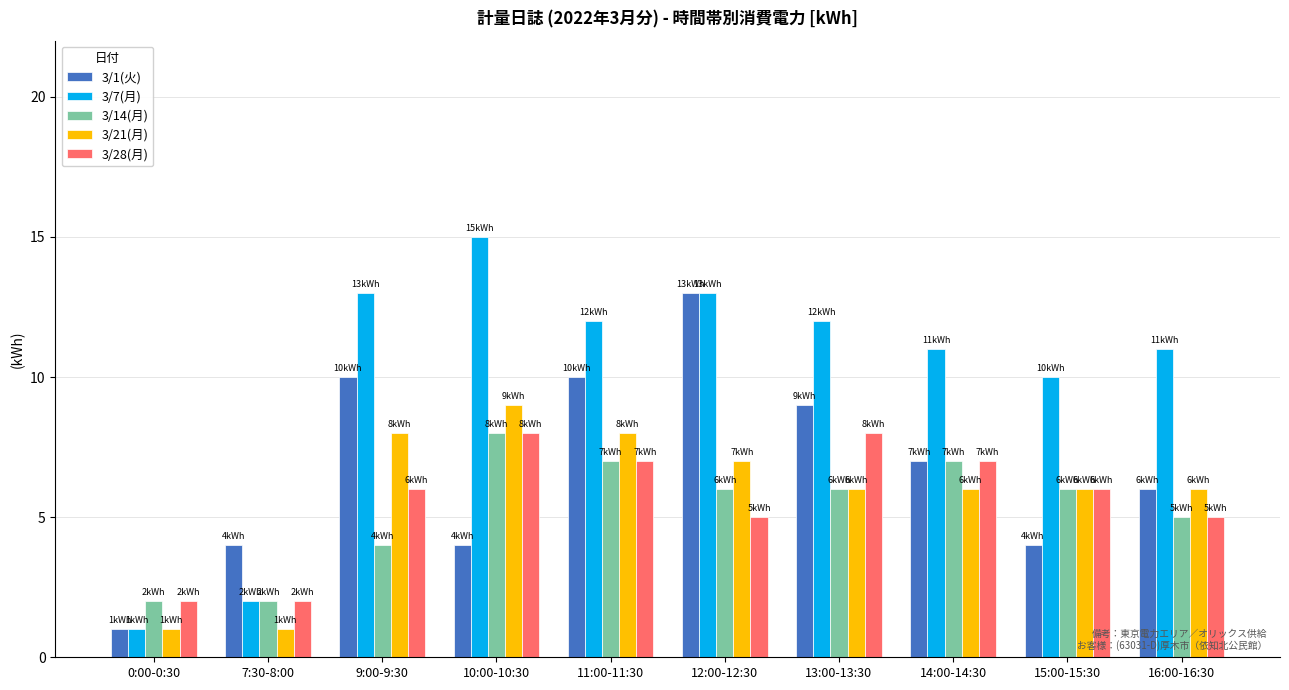

Which series has the largest total across all categories?

3/7(月)